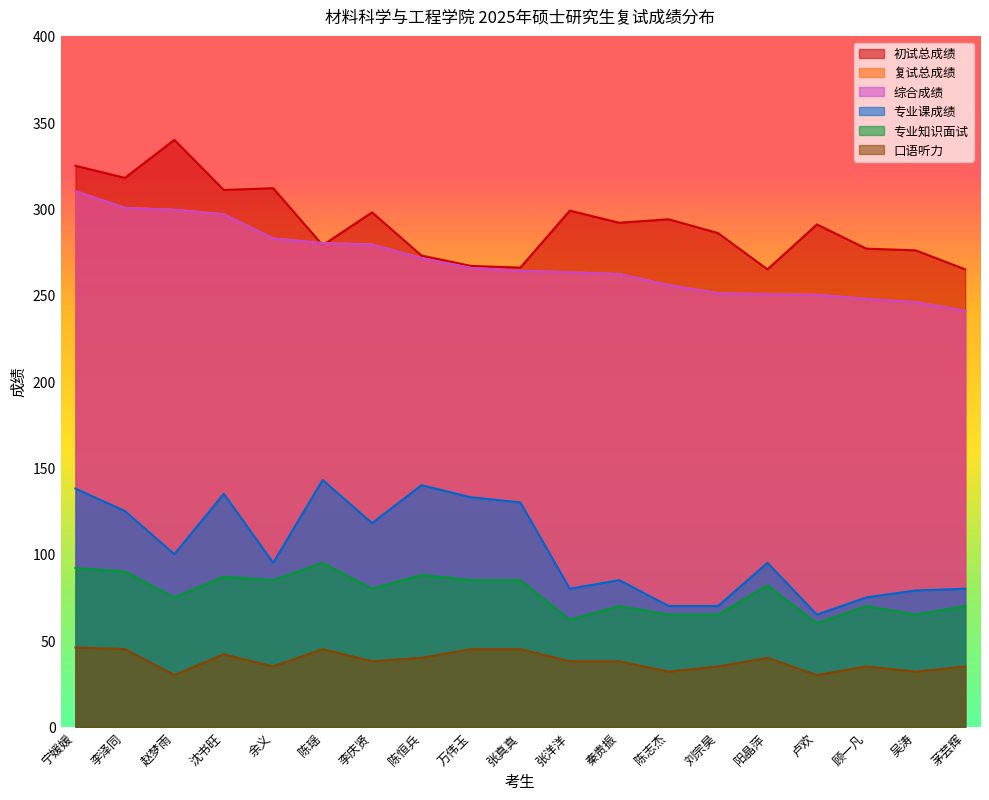

How many lines are shown in the chart?

6